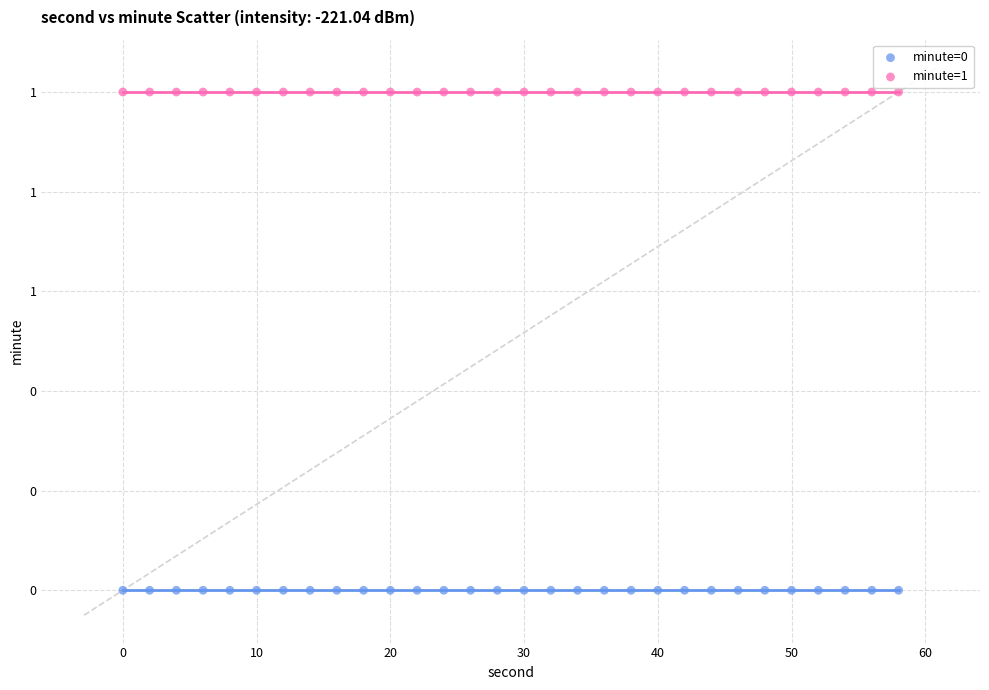

What are all the series names shown in the legend?

minute=0, minute=1